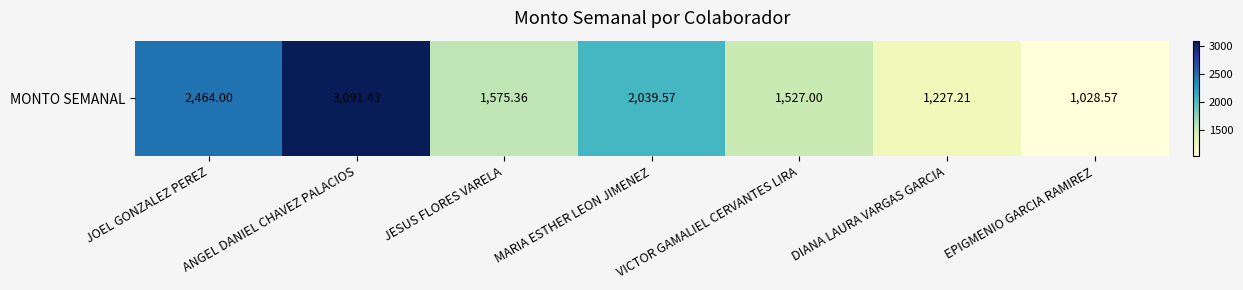

At which category does the chart reach its peak across all series?

ANGEL DANIEL CHAVEZ PALACIOS